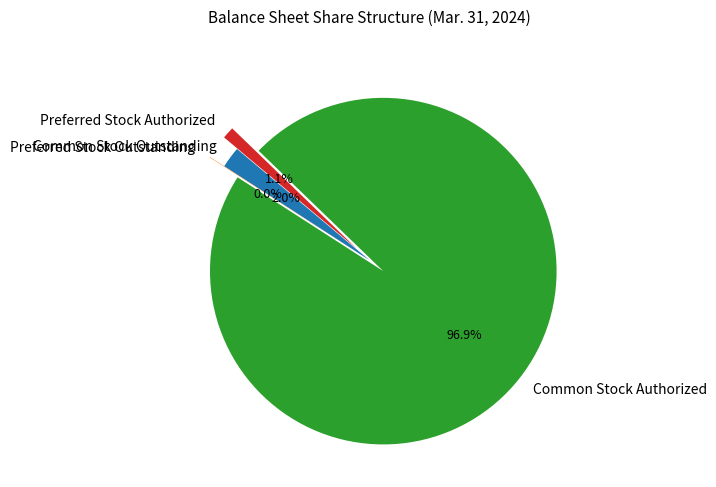

The Common Stock Outstanding slice represents 2% of the pie. True or false?

True